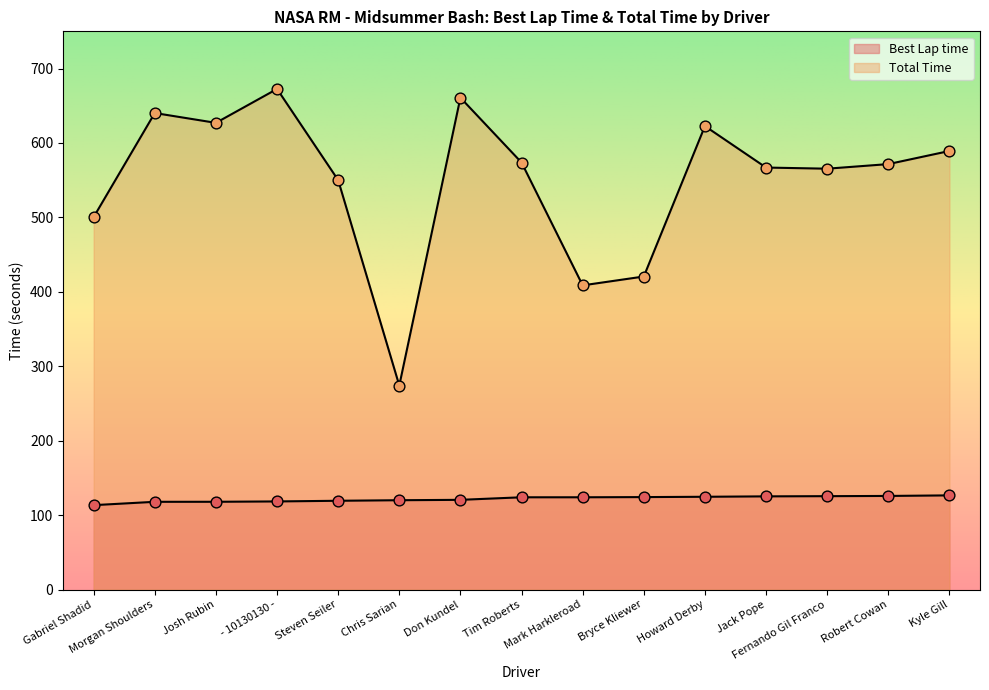

At how many categories does at least one series exceed 509?

11